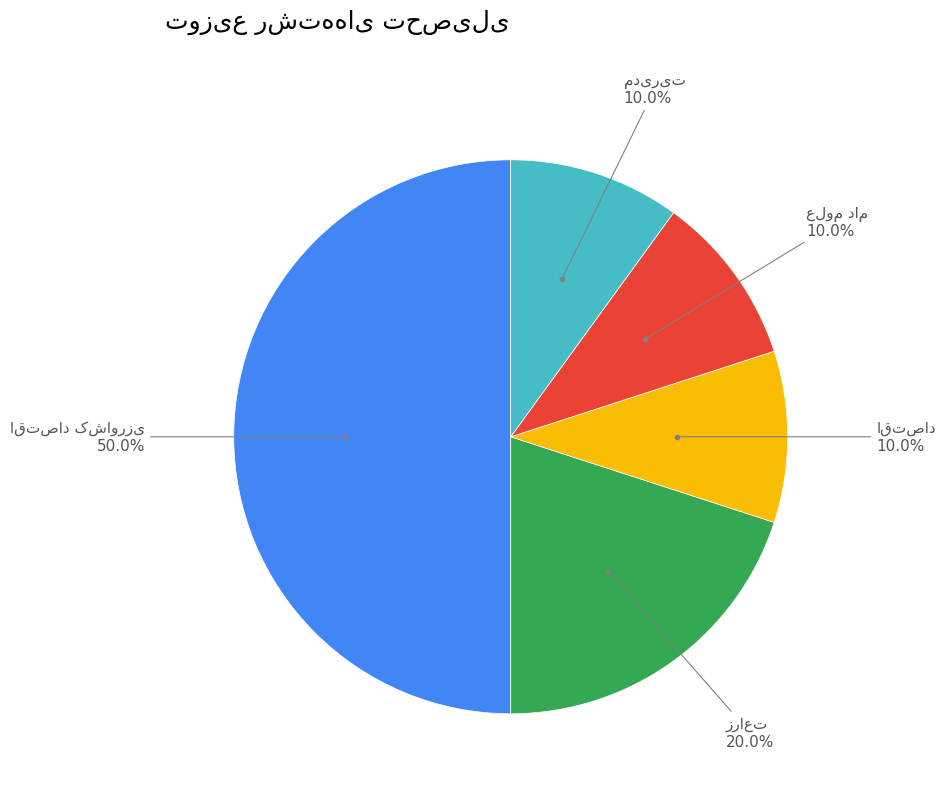

Does any single category account for the majority?

No